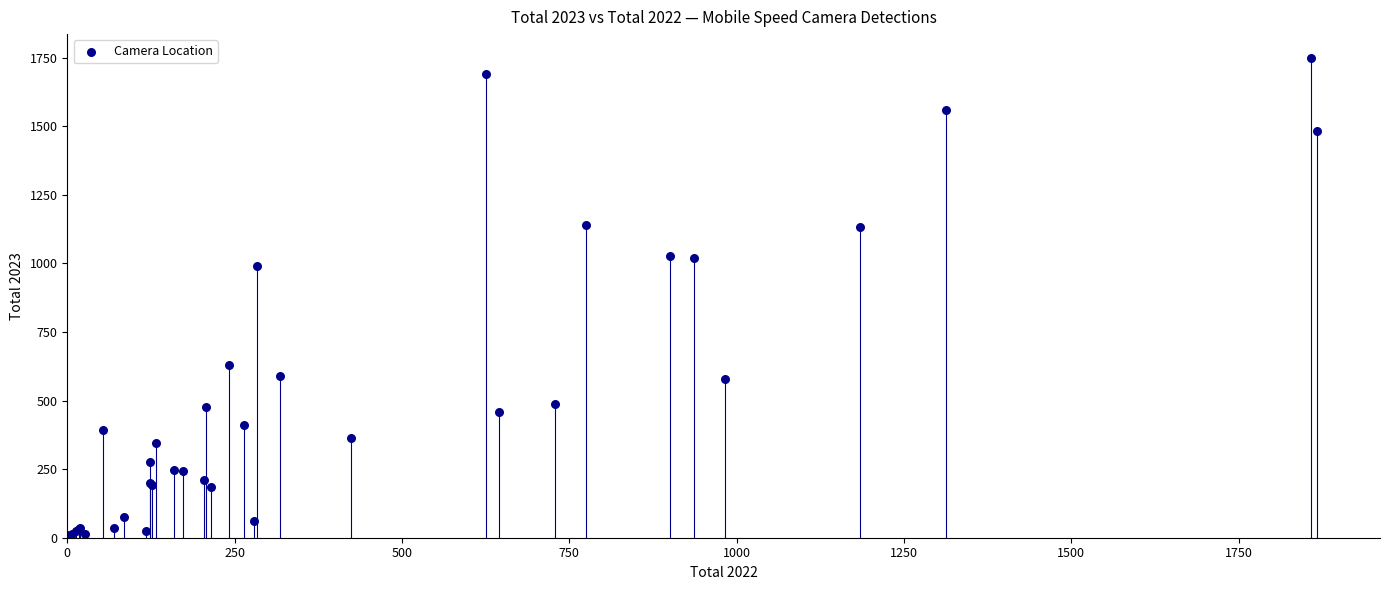

What Y value in the scatter plot is closest to 874?

991